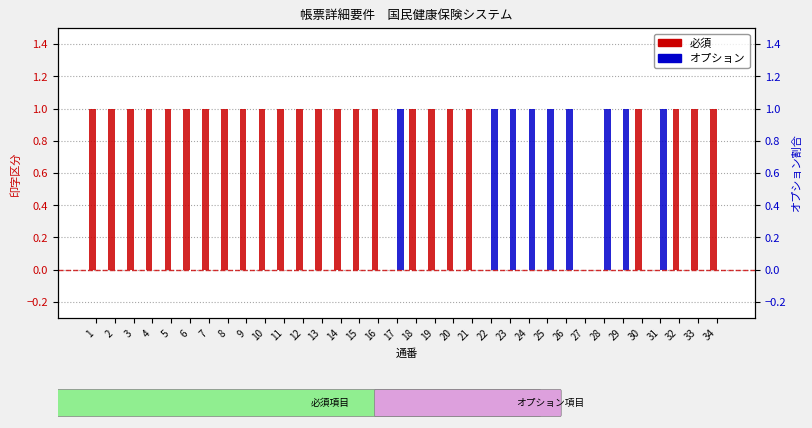

Reading right to left, list all the values displayed in this chart.

必須: 34=1	33=1	32=1	31=0	30=1	29=0	28=0	27=0	26=0	25=0	24=0	23=0	22=0	21=1	20=1	19=1	18=1	17=0	16=1	15=1	14=1	13=1	12=1	11=1	10=1	9=1	8=1	7=1	6=1	5=1	4=1	3=1	2=1	1=1
オプション: 34=0	33=0	32=0	31=1	30=0	29=1	28=1	27=0	26=1	25=1	24=1	23=1	22=1	21=0	20=0	19=0	18=0	17=1	16=0	15=0	14=0	13=0	12=0	11=0	10=0	9=0	8=0	7=0	6=0	5=0	4=0	3=0	2=0	1=0